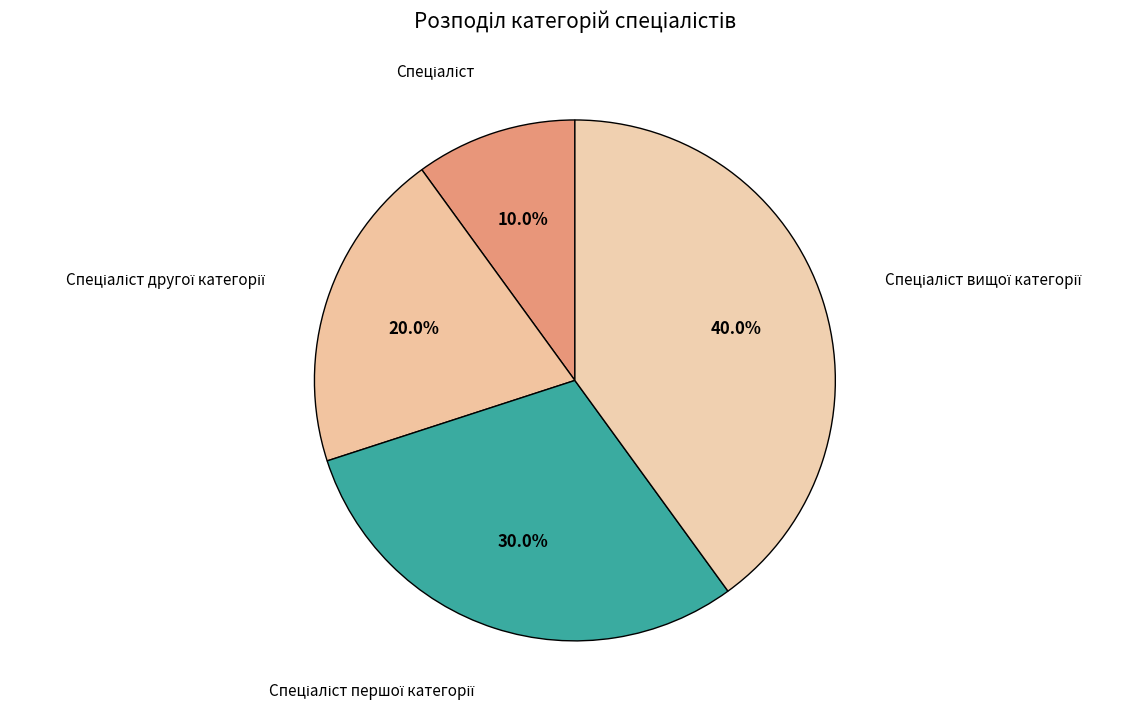

Is there any slice that represents more than half of the pie?

No